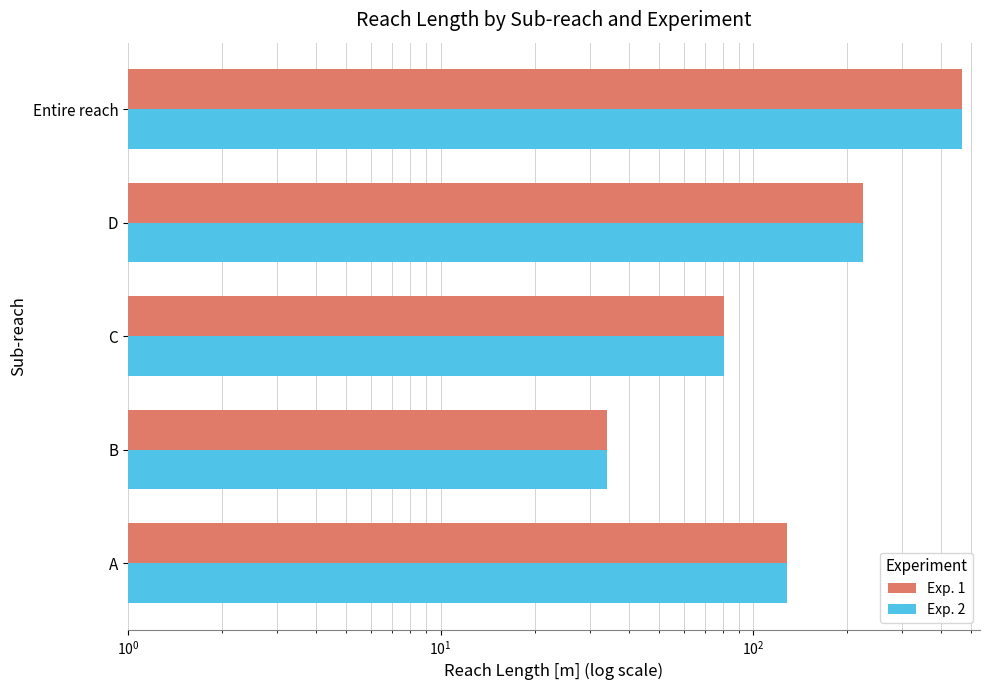

Does the chart contain stacked bars?

No